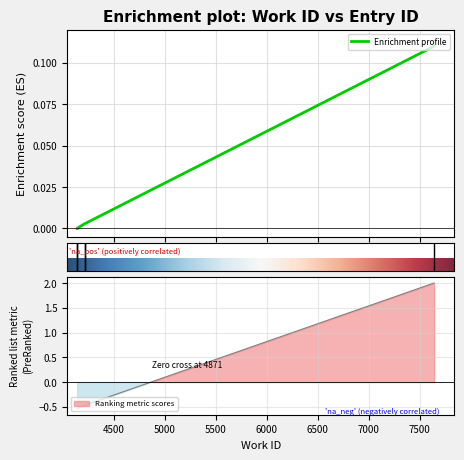

At which label is the value closest to 0?

4141